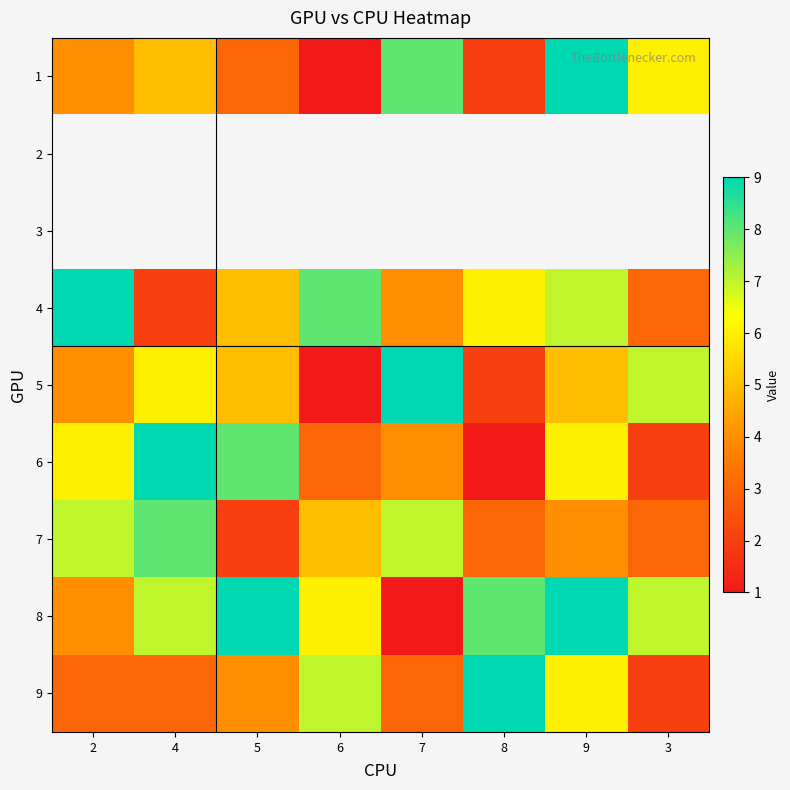

What is the maximum value for 6?

9.0